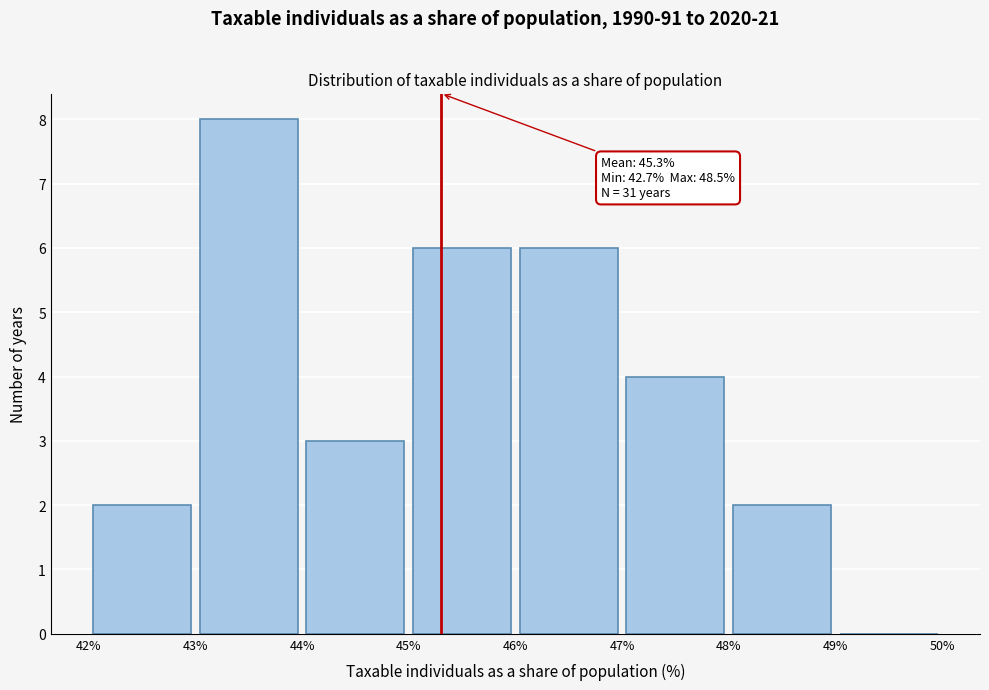

Which range on the x-axis has the tallest bar?

43% to 44%